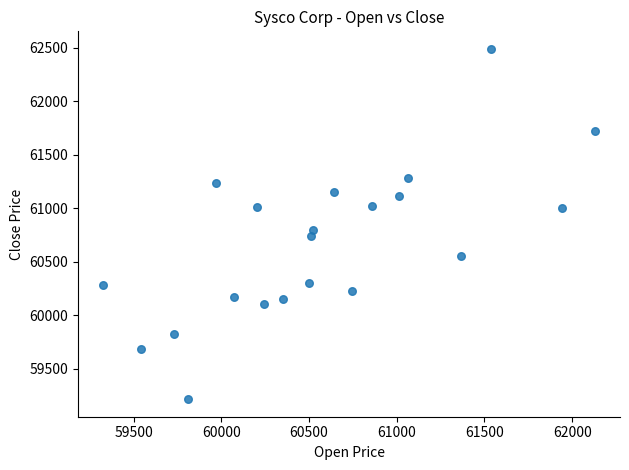

What is the range of Y values (max minus min)?

3276